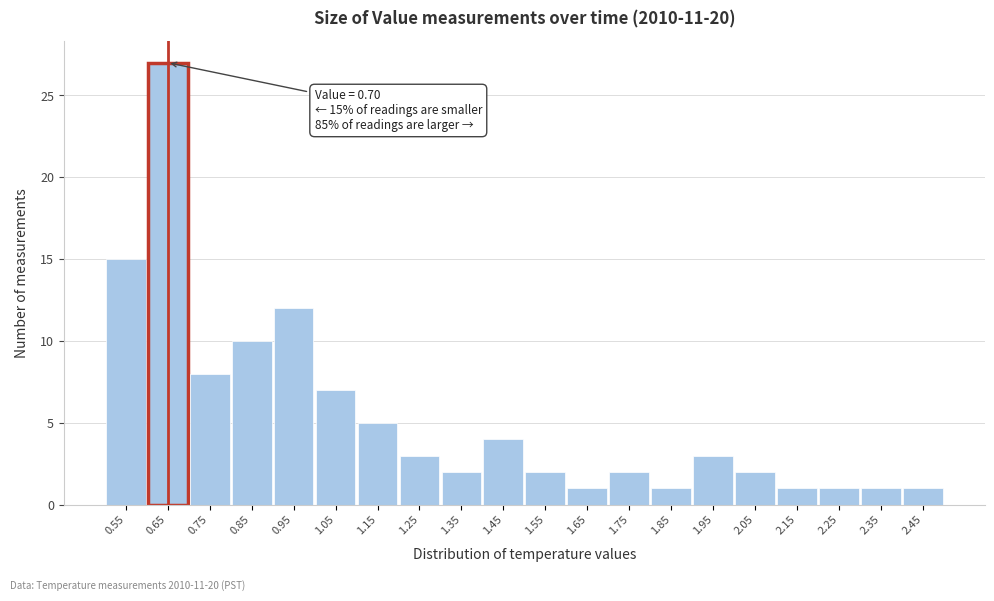

Reading left to right, transcribe all the data shown in this chart.

0.55=15	0.65=27	0.75=8	0.85=10	0.95=12	1.05=7	1.15=5	1.25=3	1.35=2	1.45=4	1.55=2	1.65=1	1.75=2	1.85=1	1.95=3	2.05=2	2.15=1	2.25=1	2.35=1	2.45=1